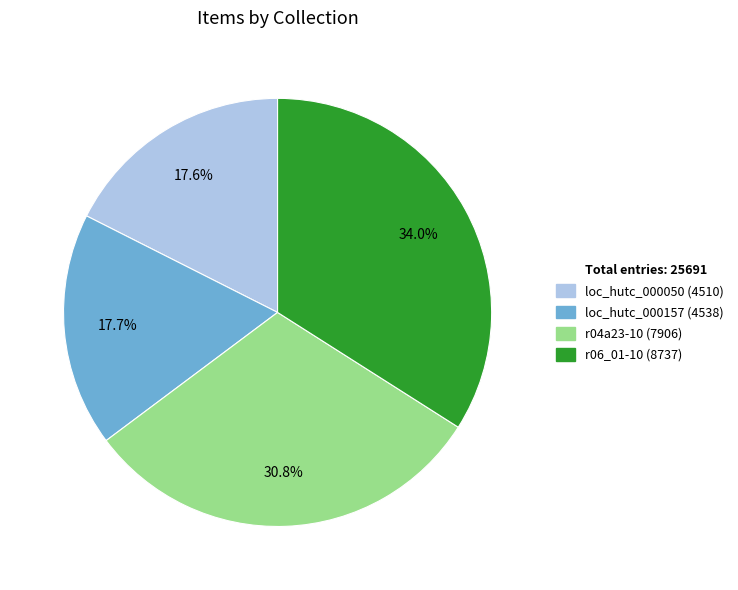

Is there any slice that represents more than half of the pie?

No